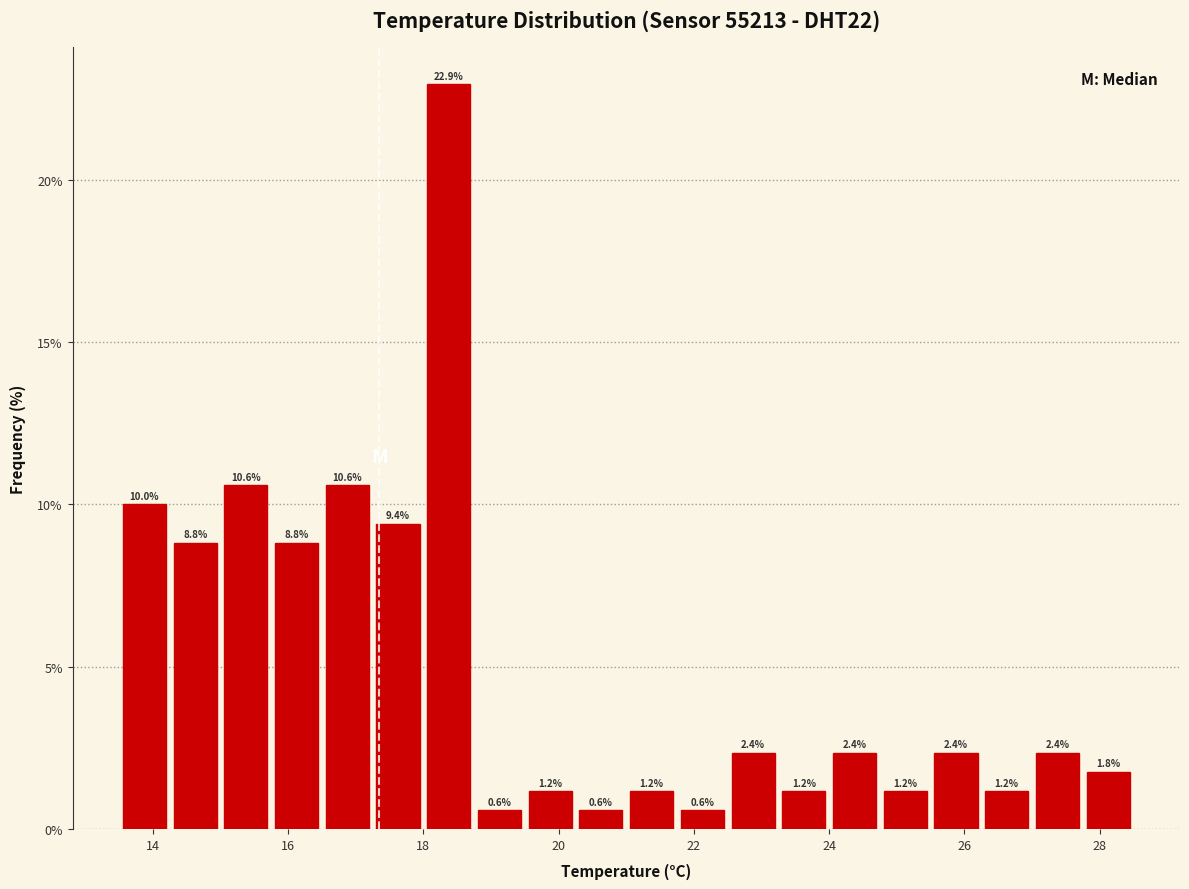

Read against the x-axis, roughly where is the centre of the tallest bar?

18.4